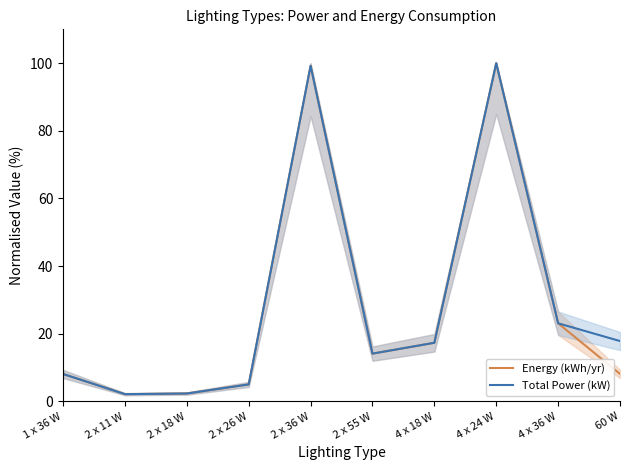

The value of Energy (kWh/yr) at 2 x 36 W is 99.2. True or false?

True